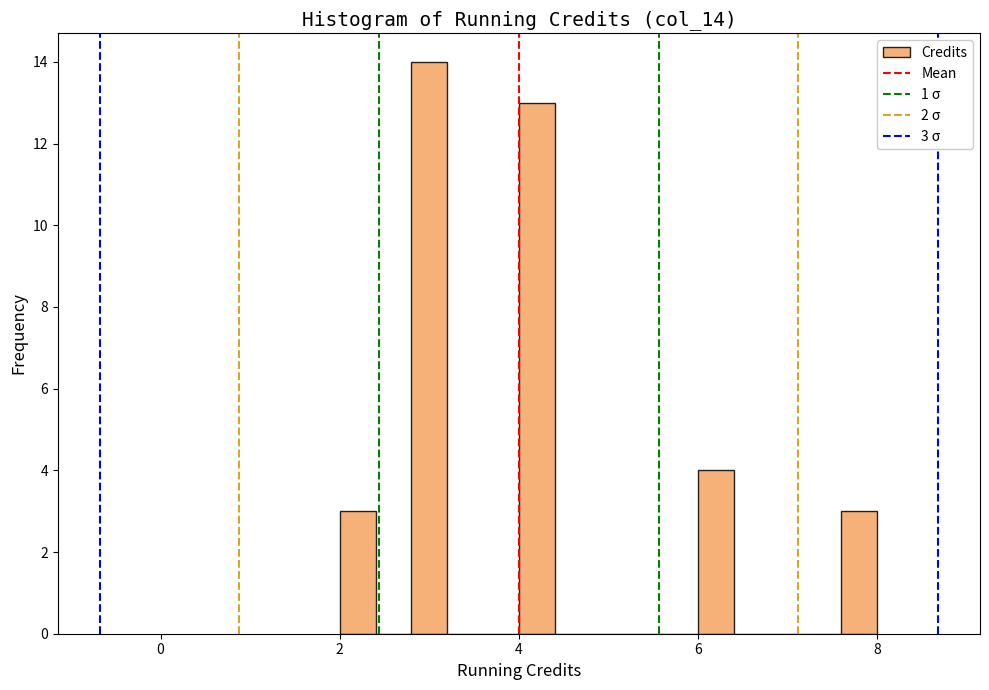

Around what value on the x-axis is the tallest bar? Give the approximate position of its centre, as read against the axis.

3.0